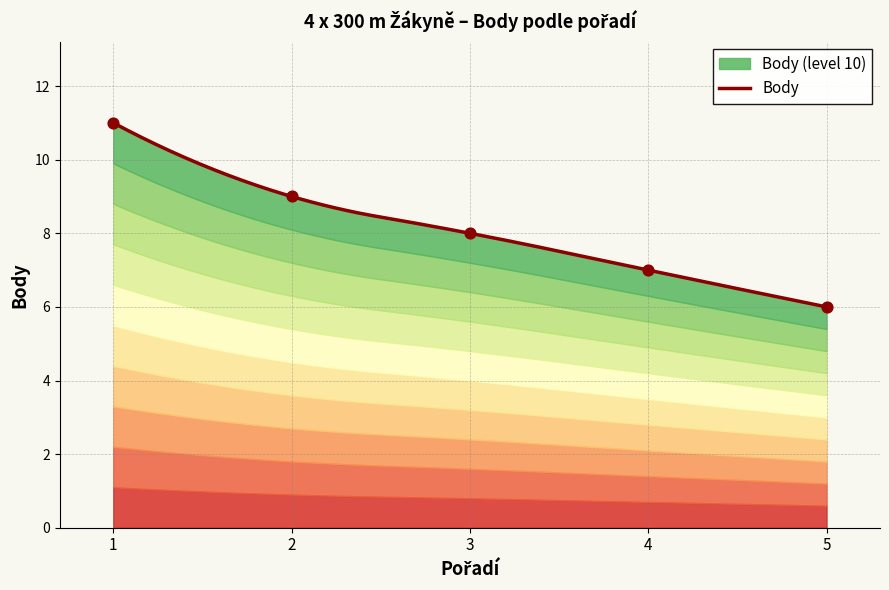

Which has a higher value, 2 or 1?

1